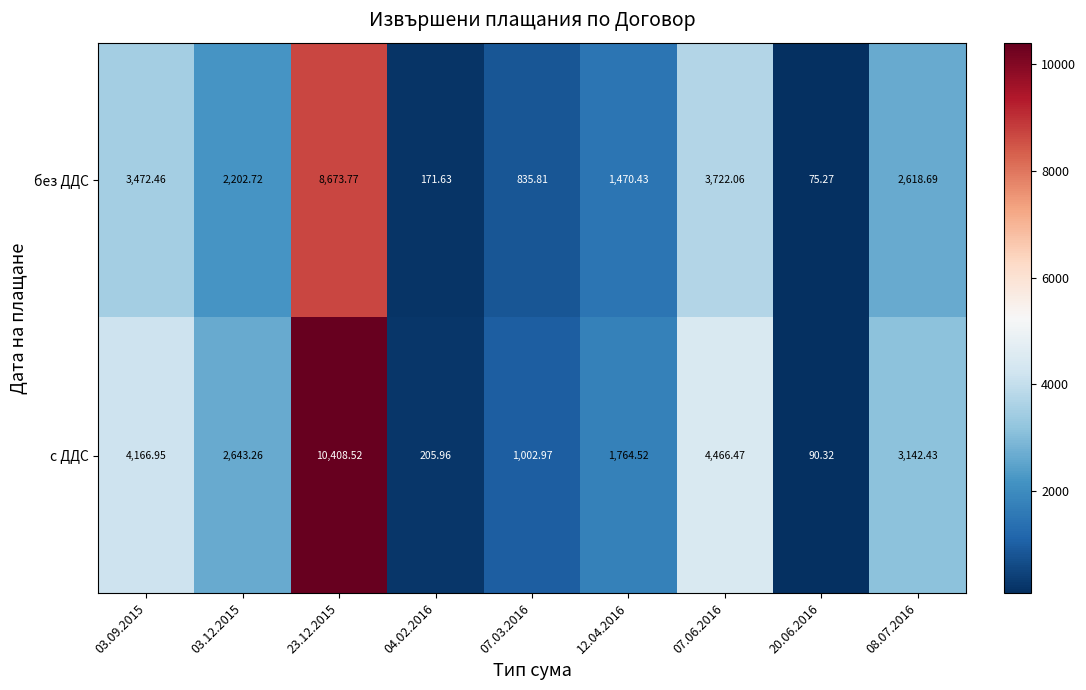

Between 03.09.2015 and 08.07.2016, which series saw the biggest shift?

с ДДС